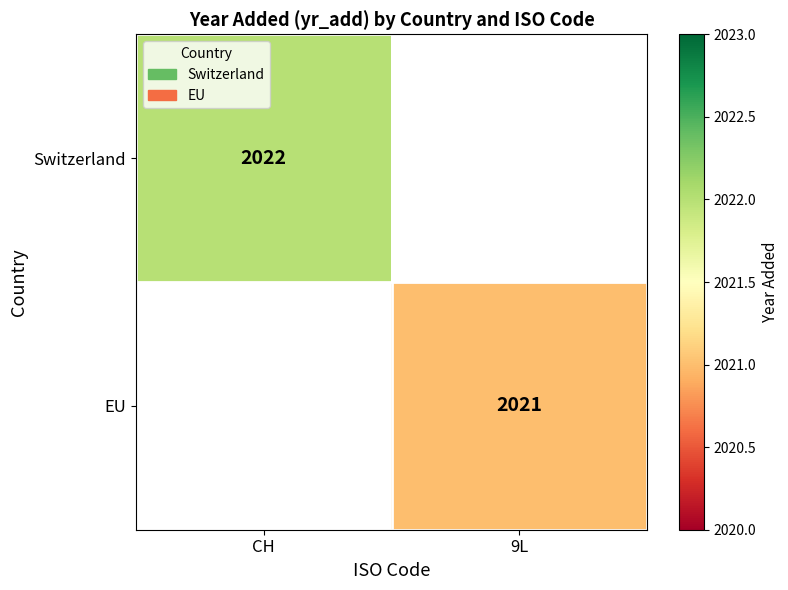

The value of EU at 9L is 2021. True or false?

True